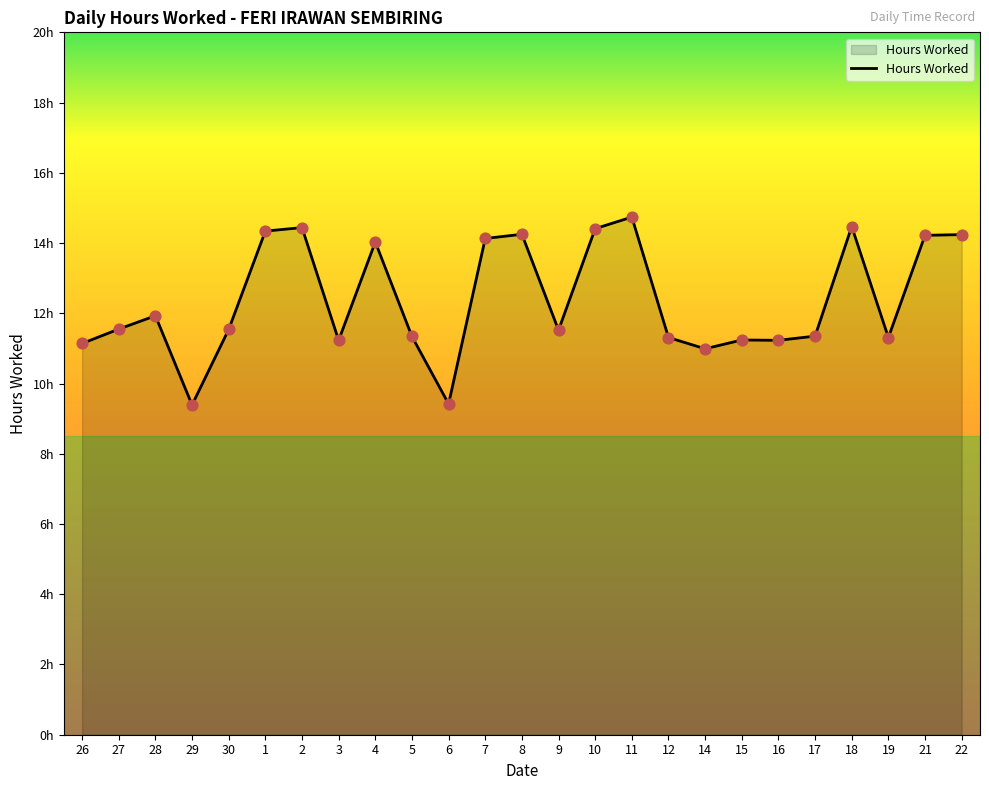

Which has a higher value, 5 or 7?

7